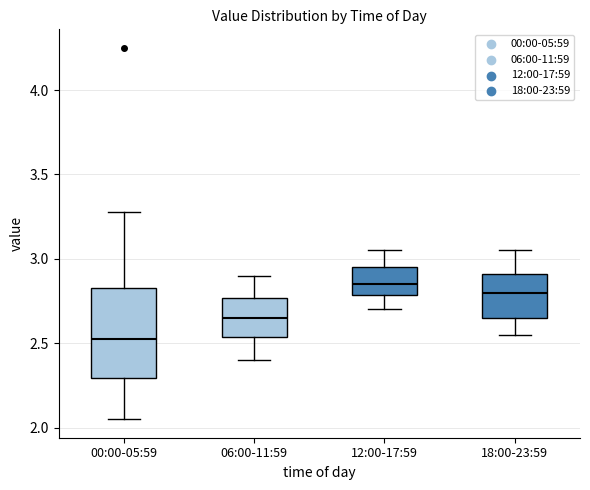

Where does the upper whisker of the box for 06:00-11:59 end on the y-axis? The values are not printed on the chart, so give them approximately, as read against the axis.

2.90